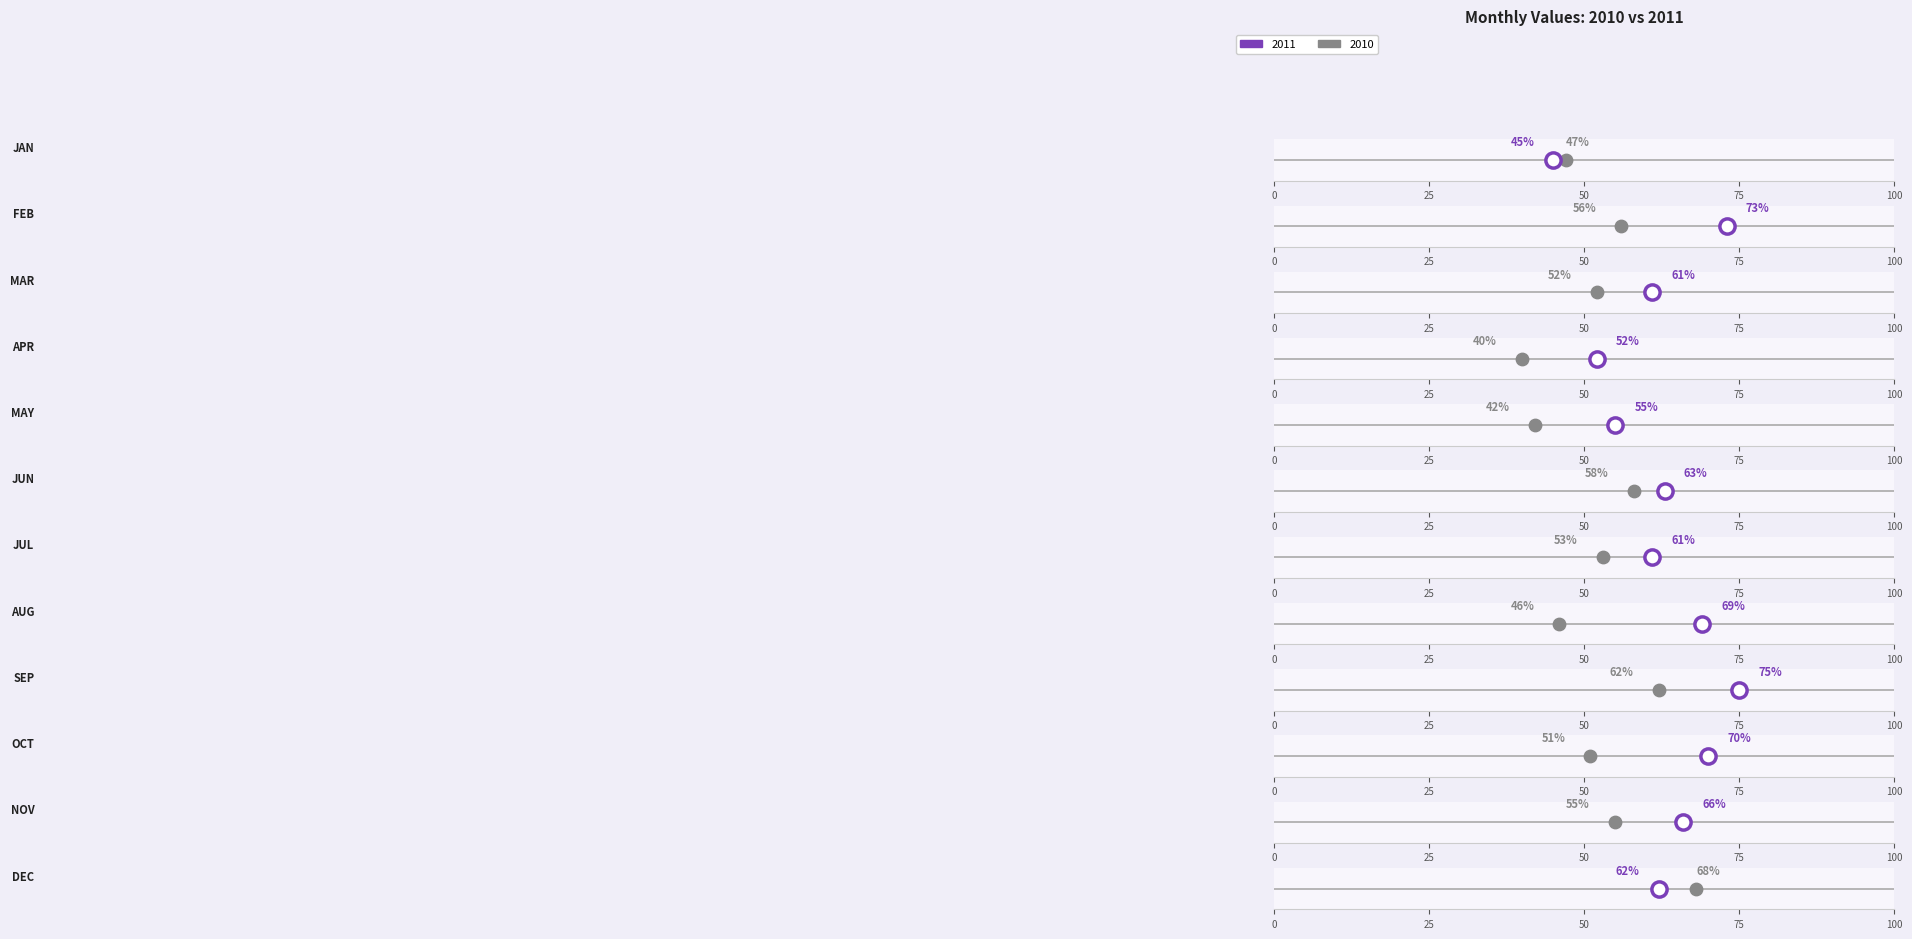

What is the total value across all series at Nov?

121